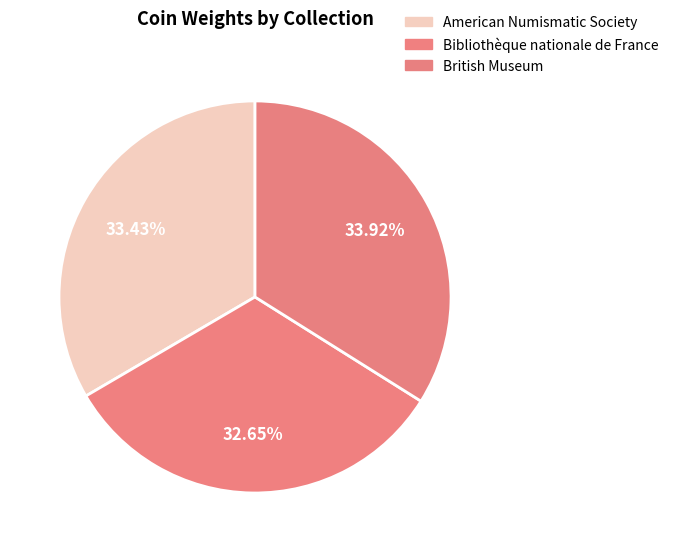

Rank the categories by value from highest to lowest.

British Museum, American Numismatic Society, Bibliothèque nationale de France